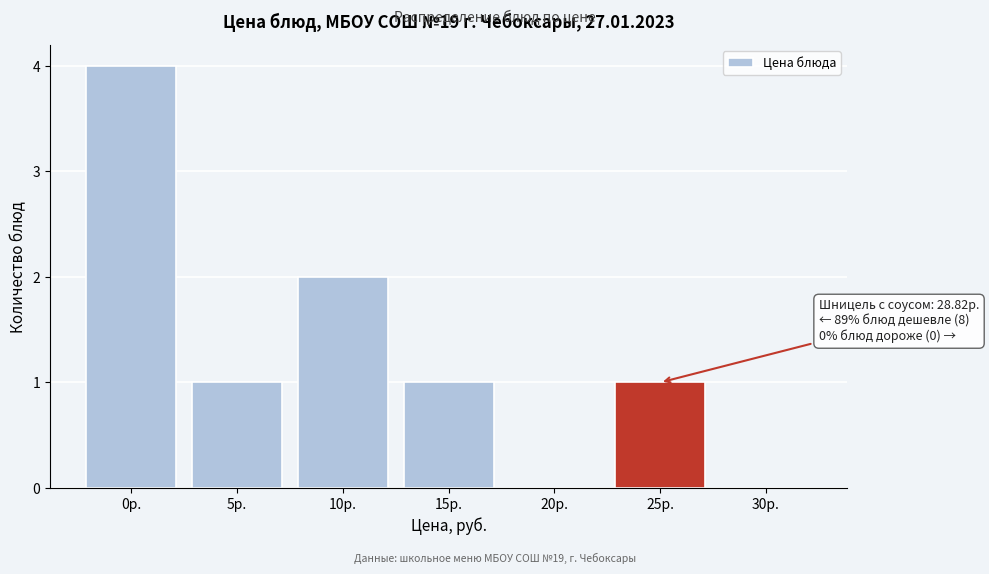

Reading right to left, list all the values displayed in this chart.

30р.=0	25р.=1	20р.=0	15р.=1	10р.=2	5р.=1	0р.=4